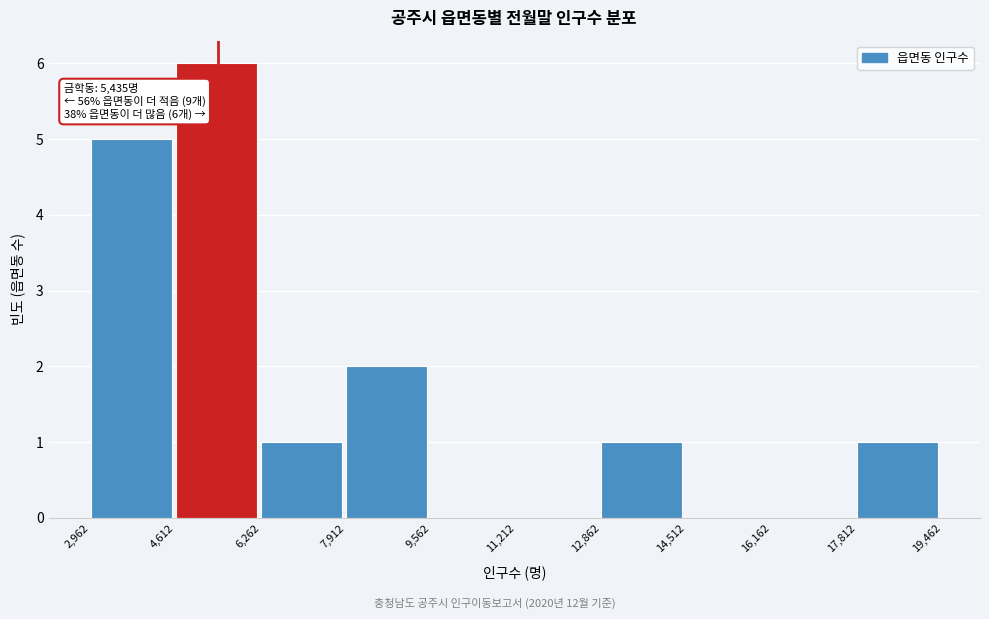

Over which range of the x-axis is the bar tallest?

4,612 to 6,262